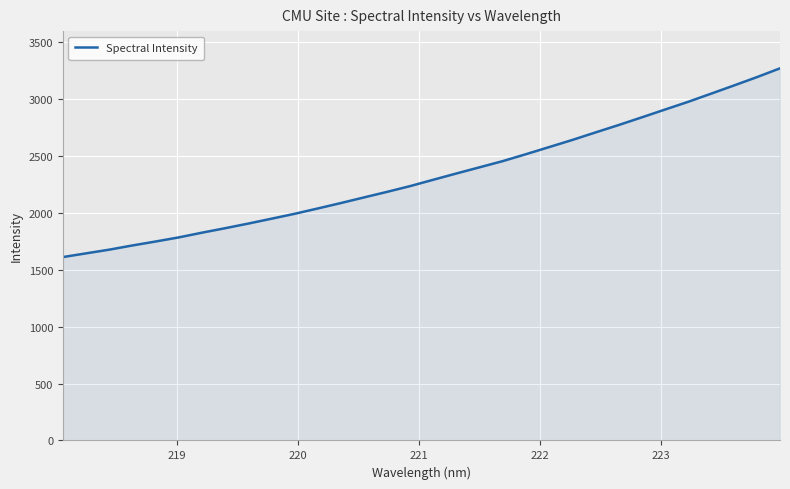

How many values are below 2290?

16